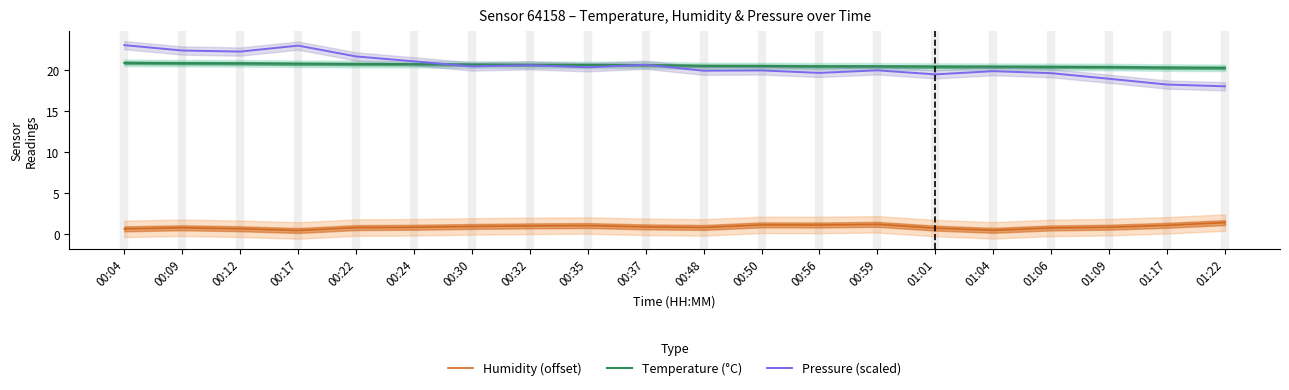

How many data points in Pressure (scaled) are less than 20?

10